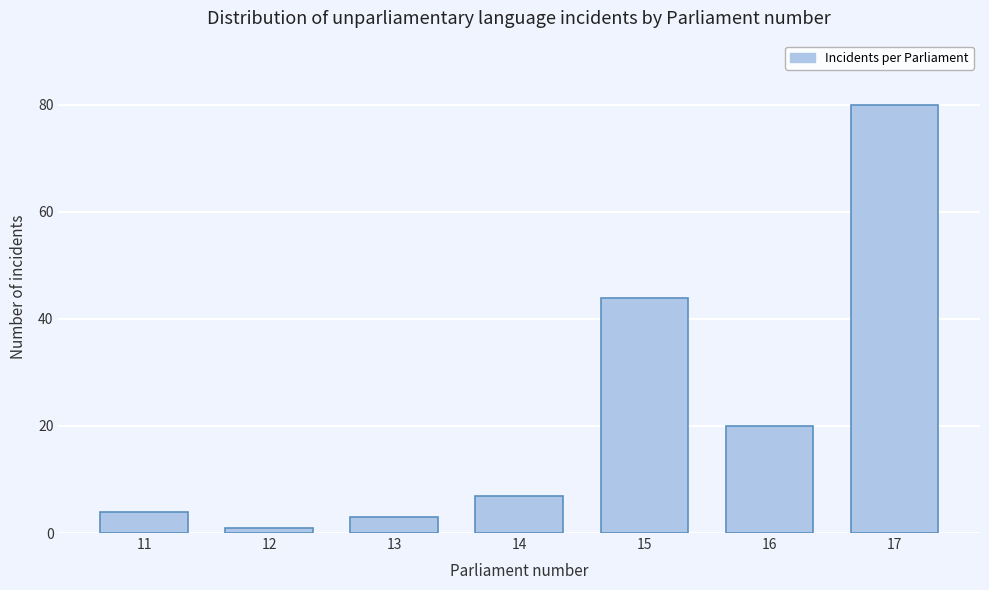

Reading right to left, what are all the values shown in this chart?

17=80	16=20	15=44	14=7	13=3	12=1	11=4